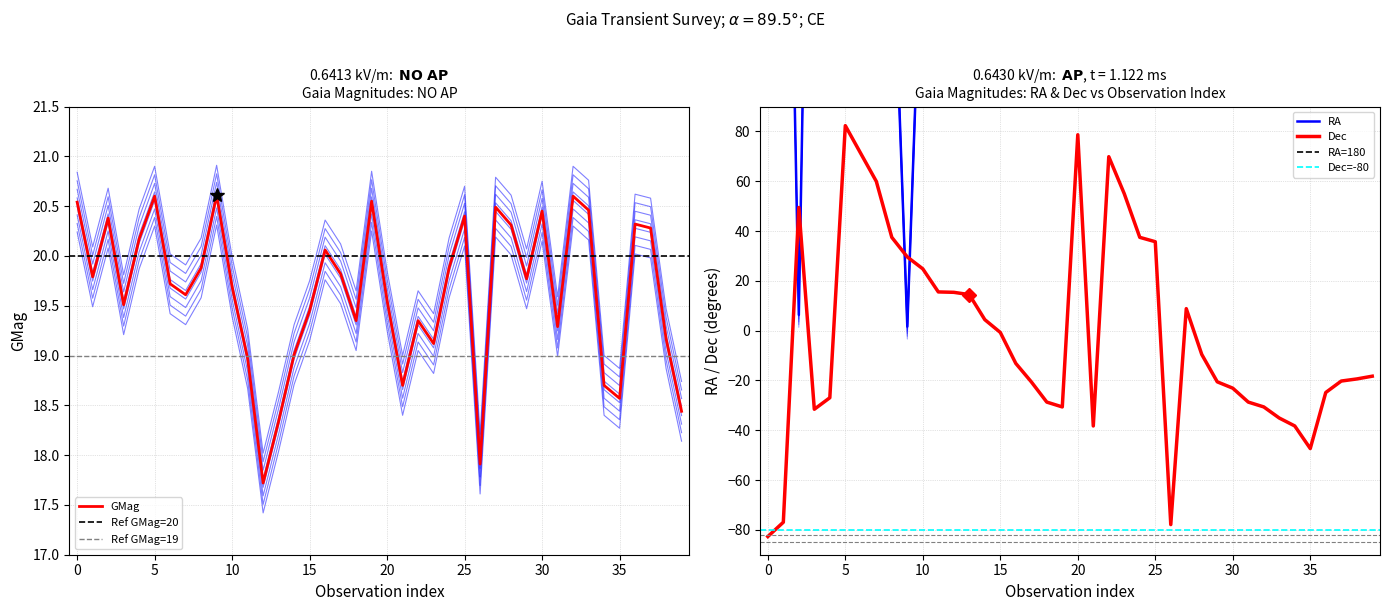

What is the sum of all RA values?

7839.5